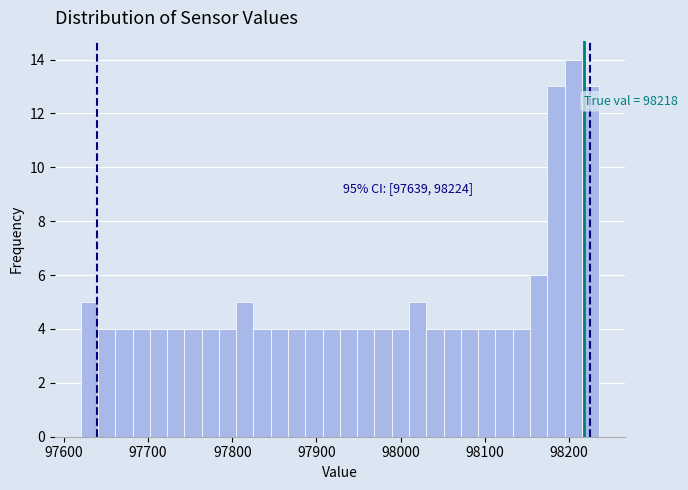

Around what value on the x-axis is the tallest bar? Give the approximate position of its centre, as read against the axis.

98200